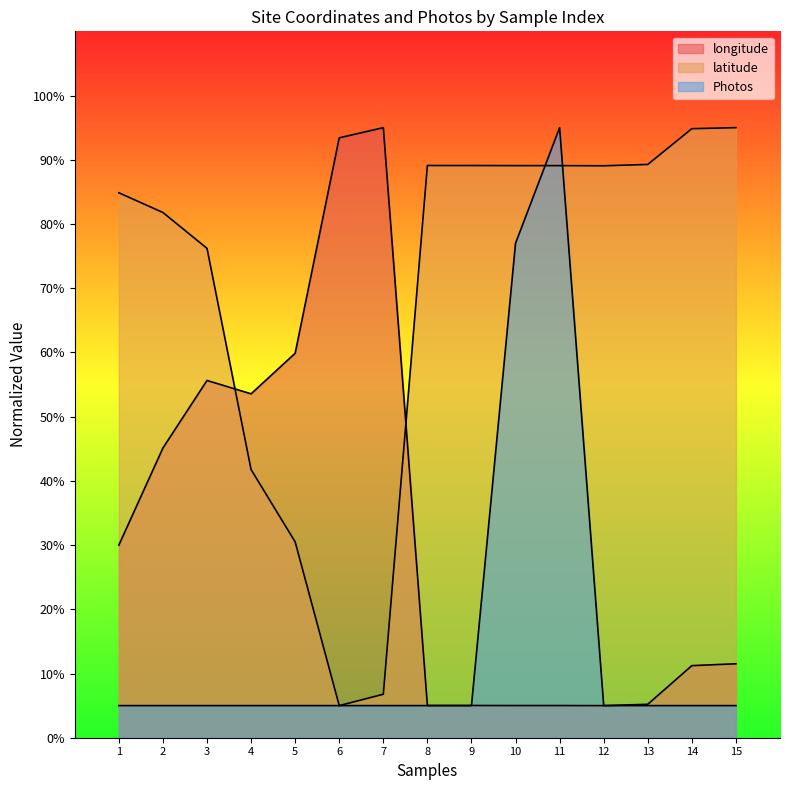

What is the sum of the longitude values at 2 and 15?

56.6